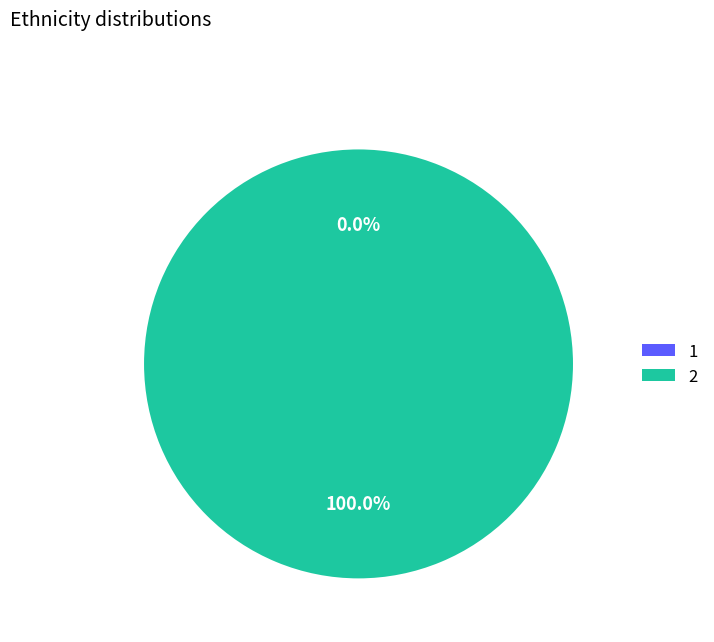

How many slices are in this pie chart?

2